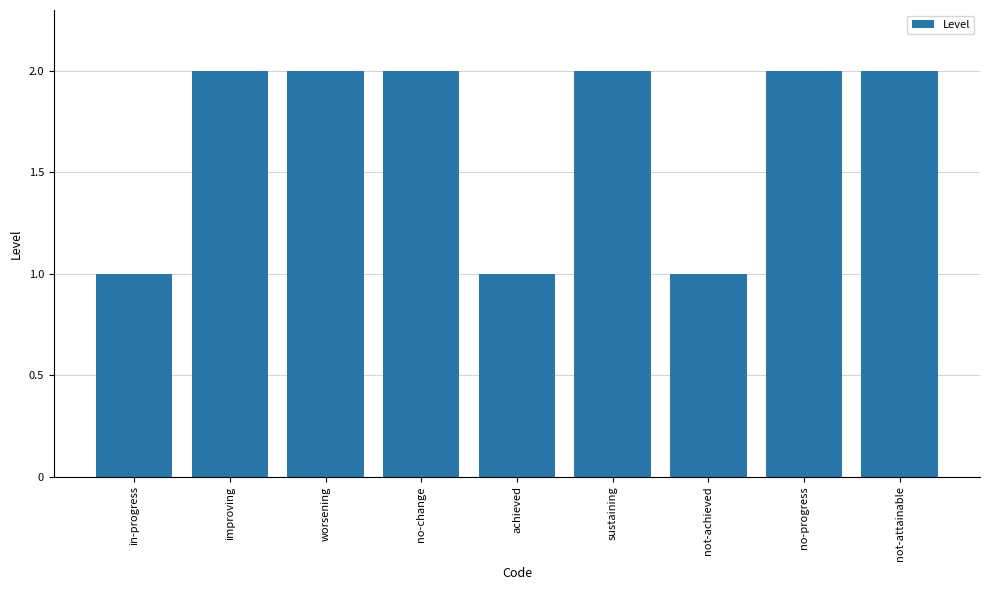

What is the sum of all values?

15